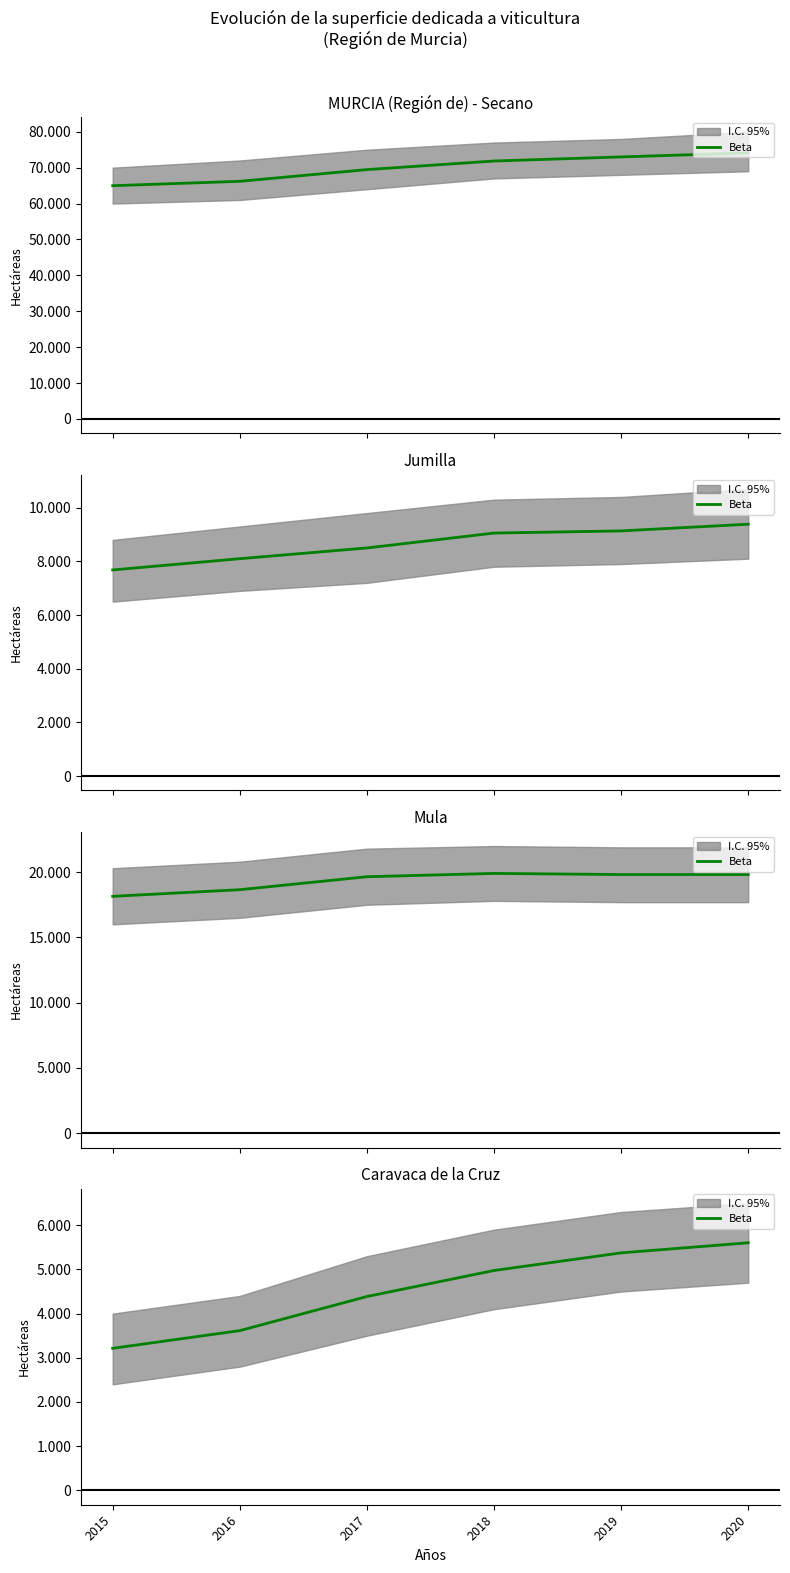

Reading right to left, extract all data points from this chart.

5603	5375	4976	4387	3615	3215